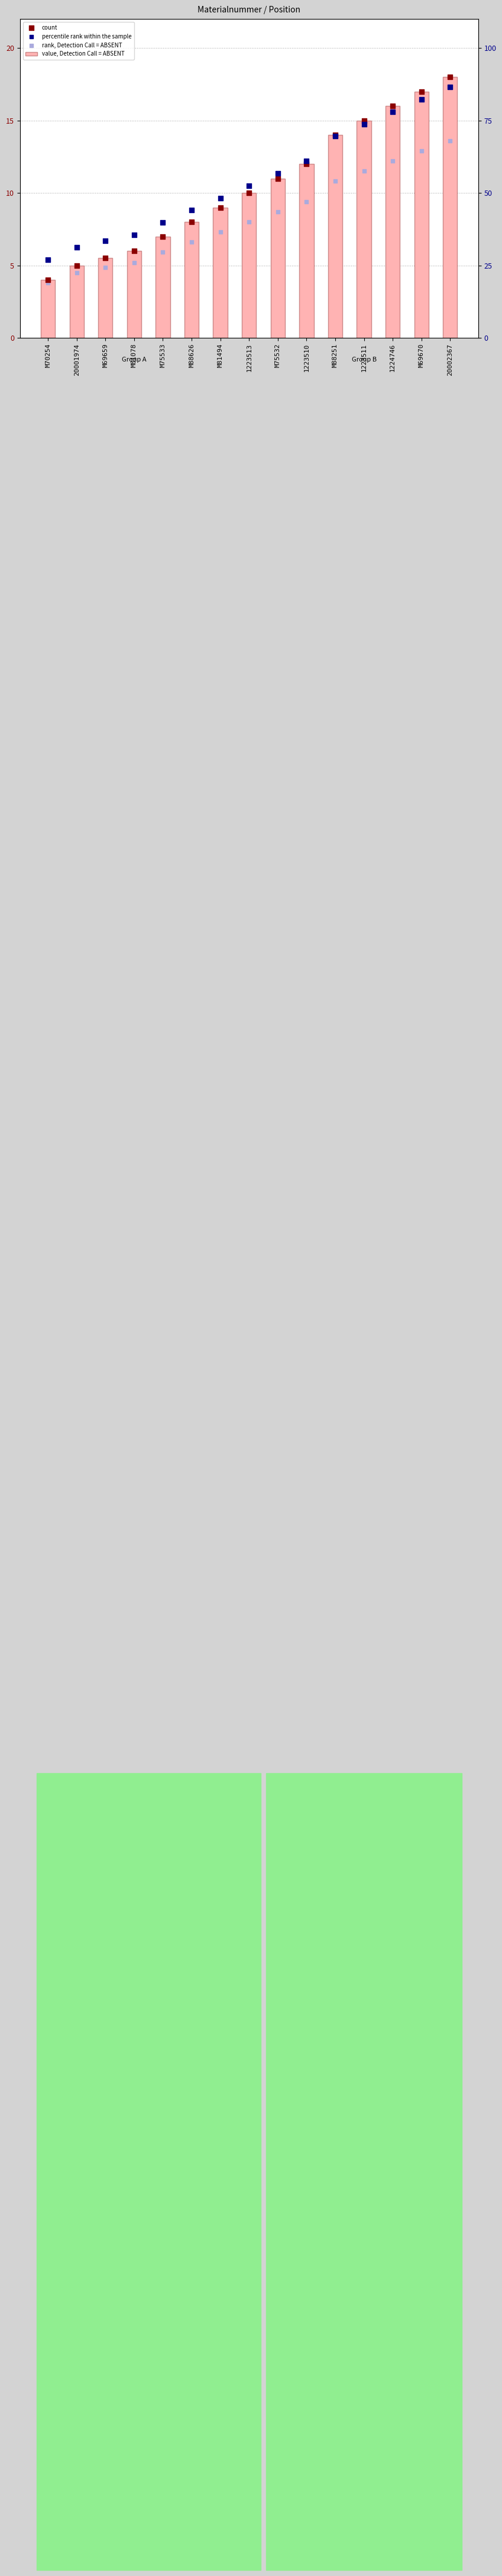

At how many categories does at least one series exceed 6?

14